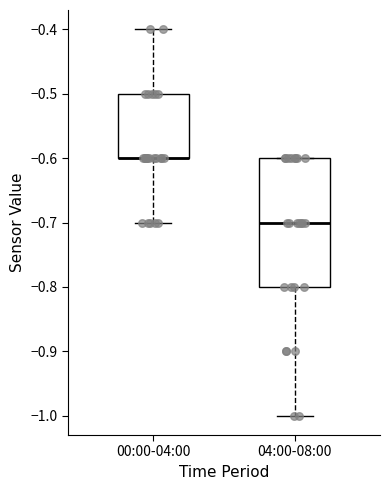

Which box is the tallest, from its lower edge to its upper edge?

04:00-08:00